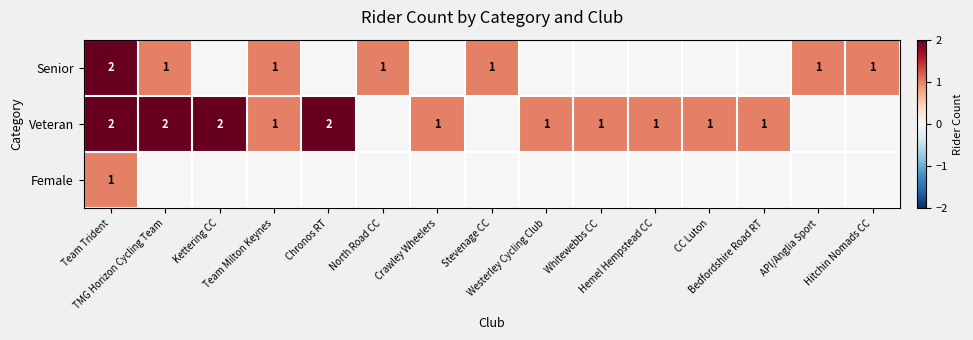

At Team Trident, list the series in order from smallest to largest.

Female, Senior, Veteran